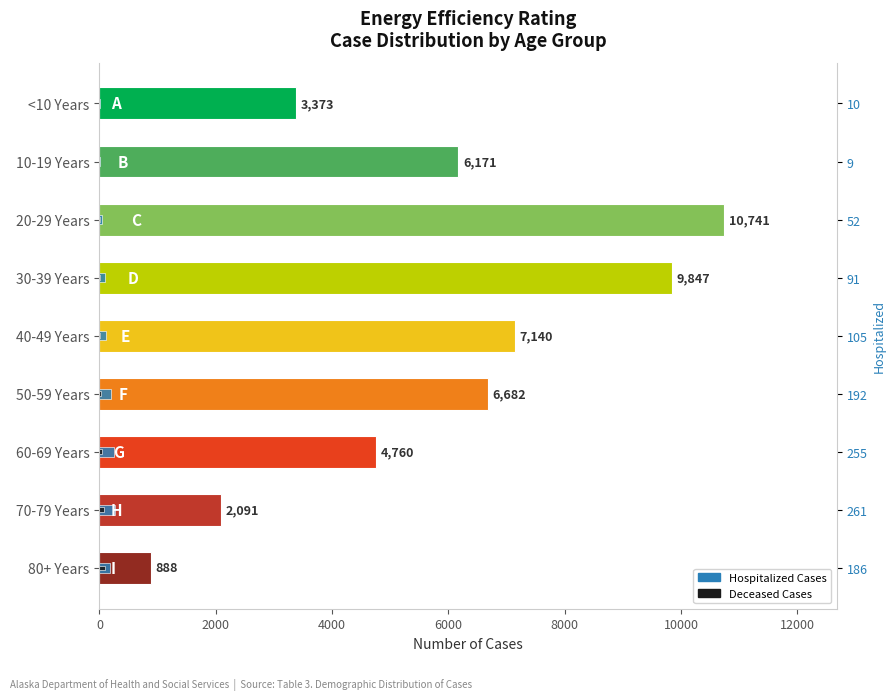

What is the difference between the second highest and second lowest values in the Deceased Cases series?

83